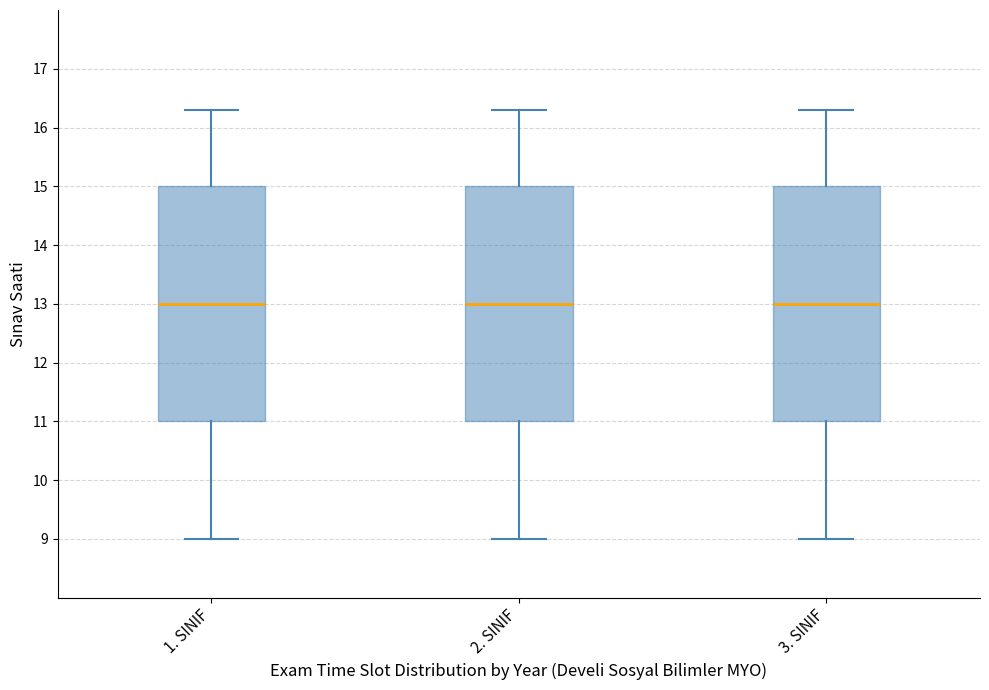

Reading left to right, transcribe this box plot: for each box, give where its median line is, the range the box spans, and where its two whiskers end, as read against the y-axis. The values are not printed on the chart, so give them approximately, as read against the axis.

1. SINIF: median 13.0, box 11.0 to 15.0, whiskers 9.0 to 16.3
2. SINIF: median 13.0, box 11.0 to 15.0, whiskers 9.0 to 16.3
3. SINIF: median 13.0, box 11.0 to 15.0, whiskers 9.0 to 16.3